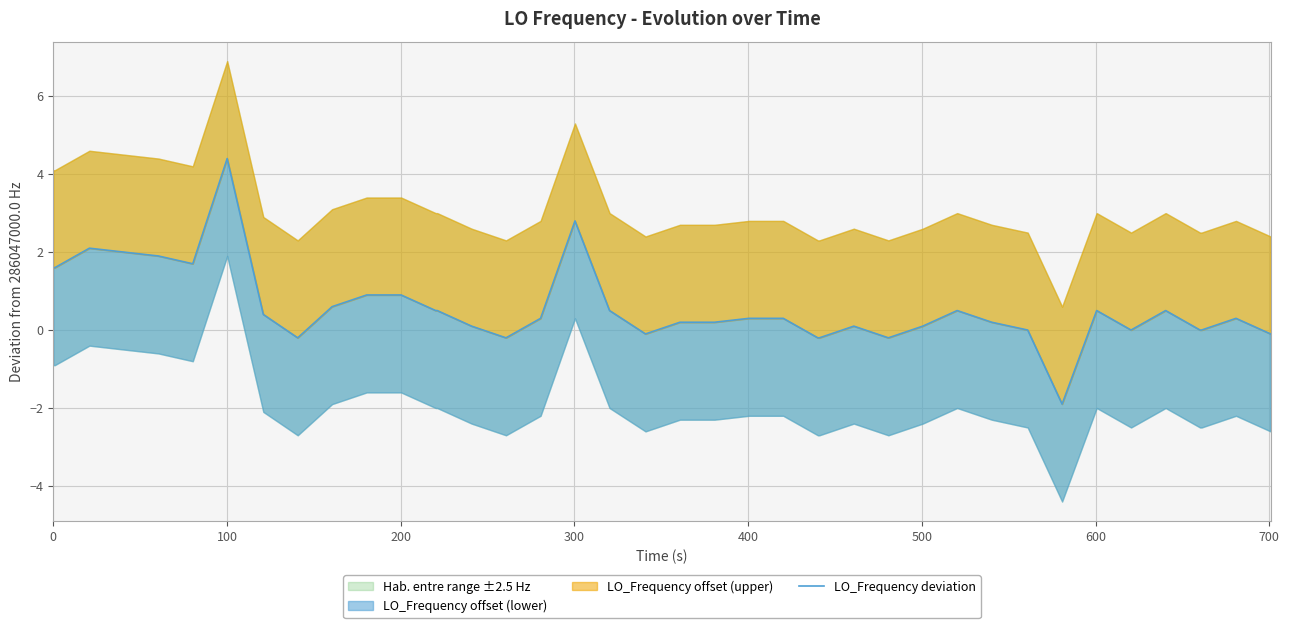

Is it true that the value at 31 is 2.1?

False